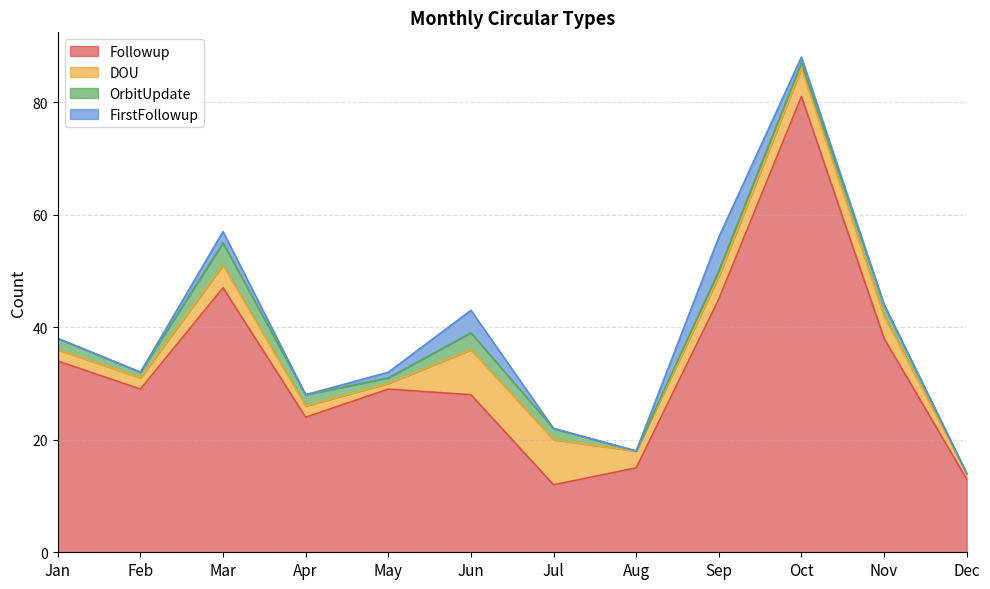

Is the value of DOU at Mar greater than the value of OrbitUpdate at Mar?

No